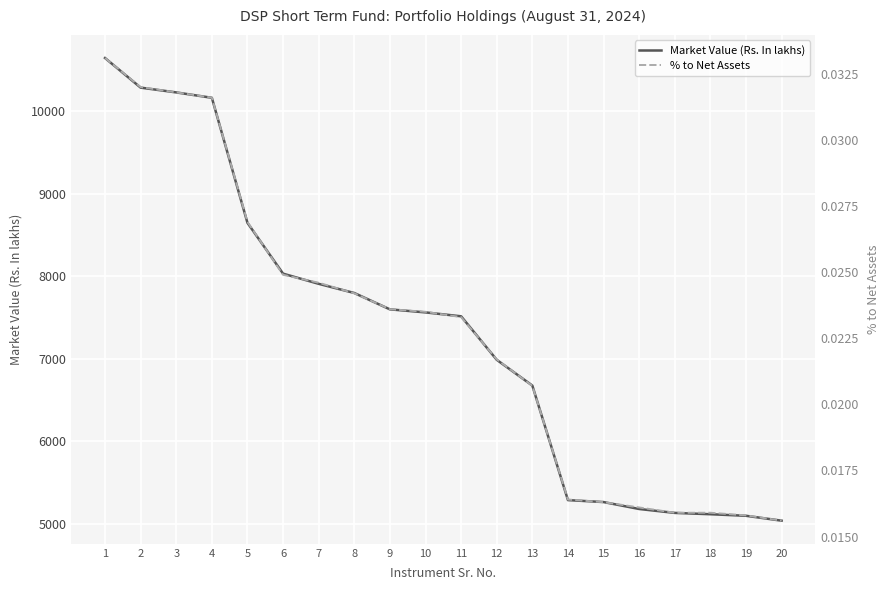

Between 14 and 5, which is larger?

5